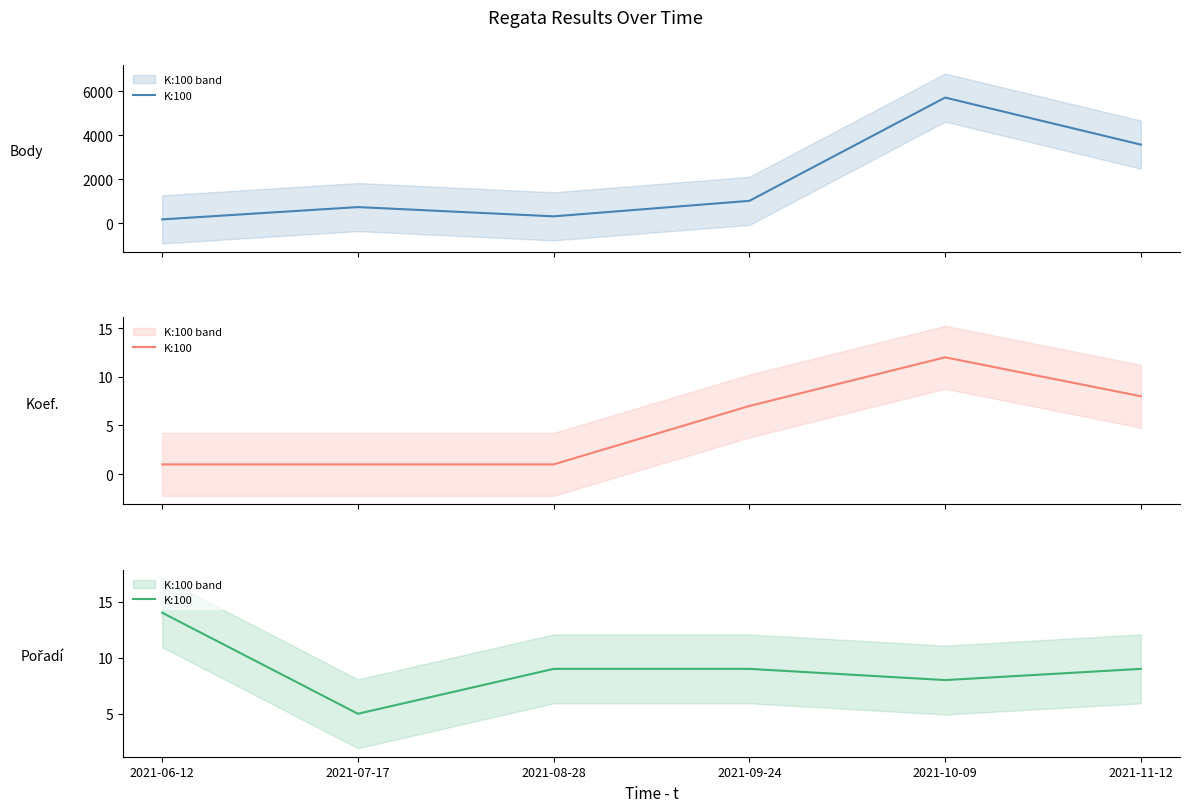

How many data points are above 9?

1